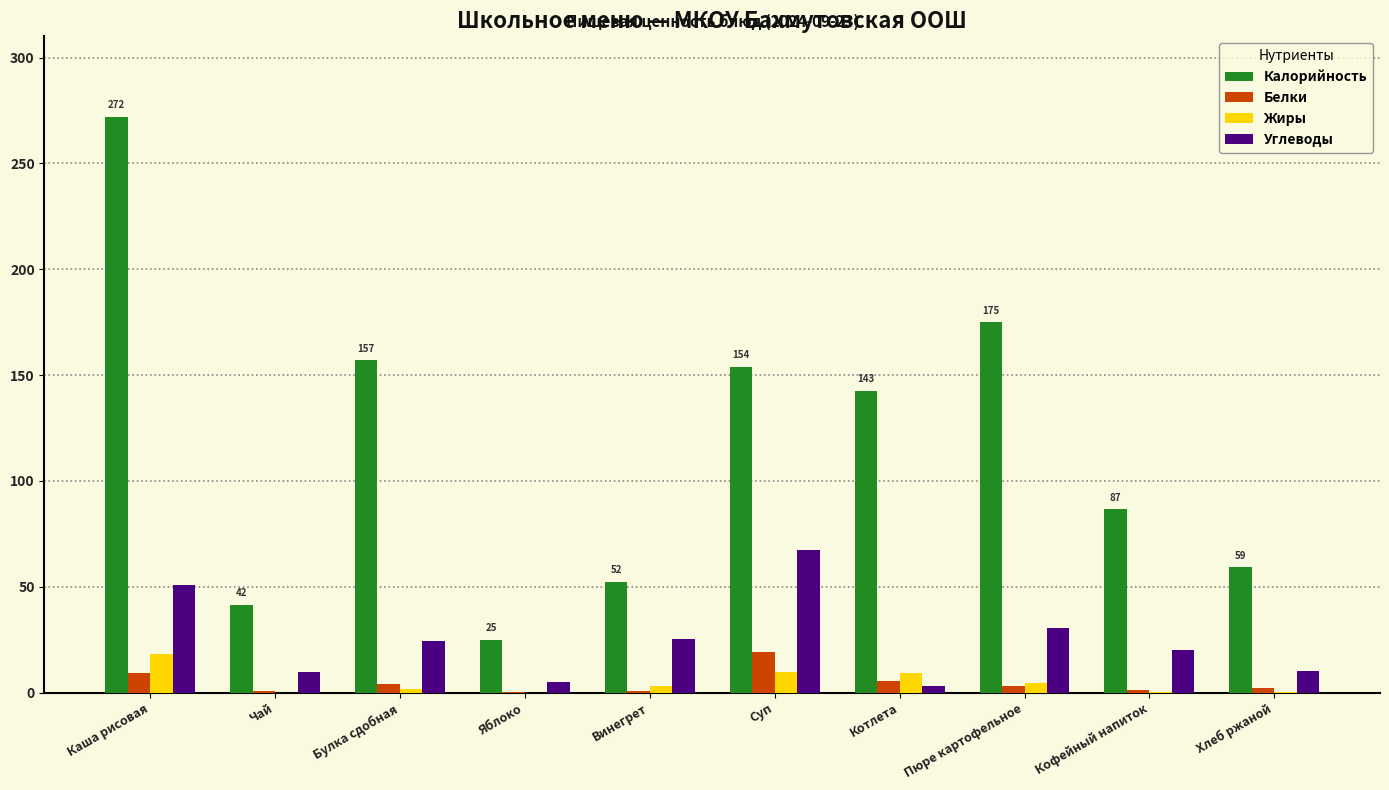

The value of Калорийность at Котлета is 84.7. True or false?

False